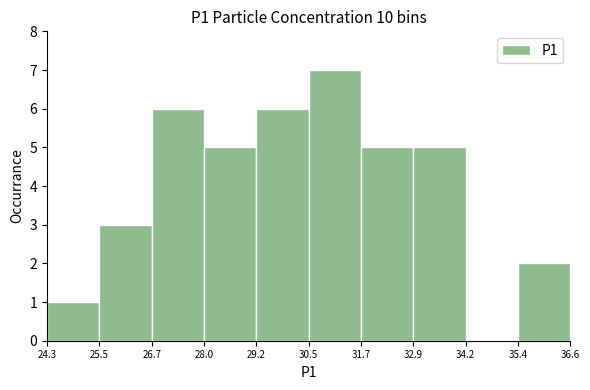

How tall is the bar that spans 24.3 to 25.5 on the x-axis? The values are not printed on the chart, so give them approximately, as read against the axis.

1